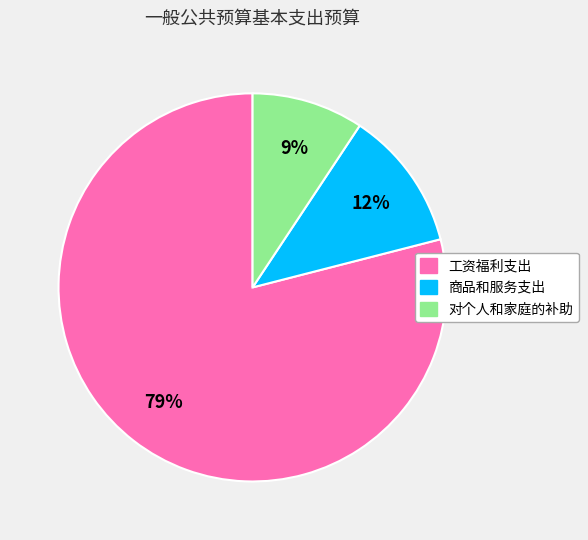

Do 商品和服务支出 and 对个人和家庭的补助 together represent more than half of the pie?

No